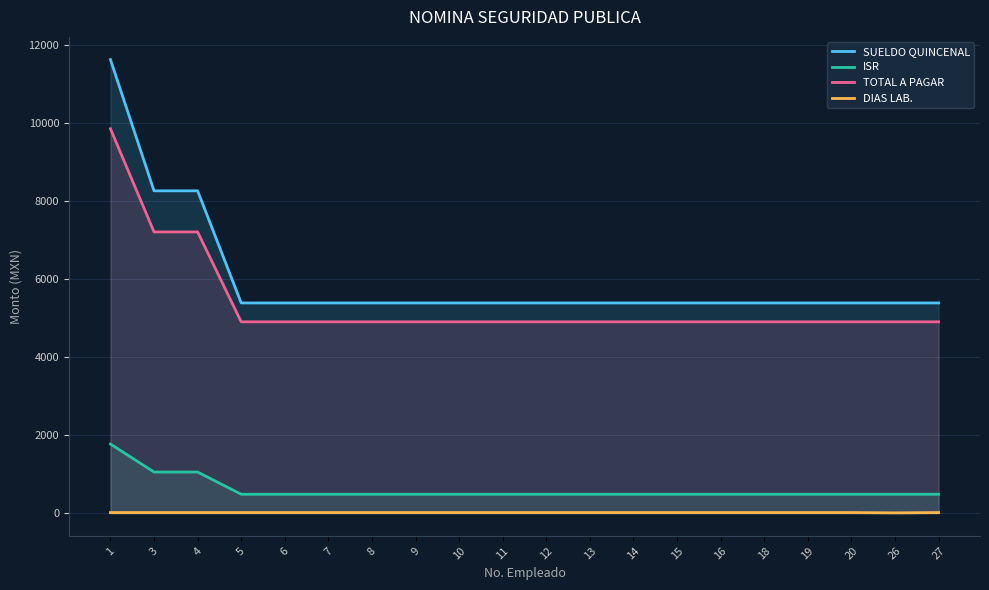

What is the maximum value for ISR?

1772.7